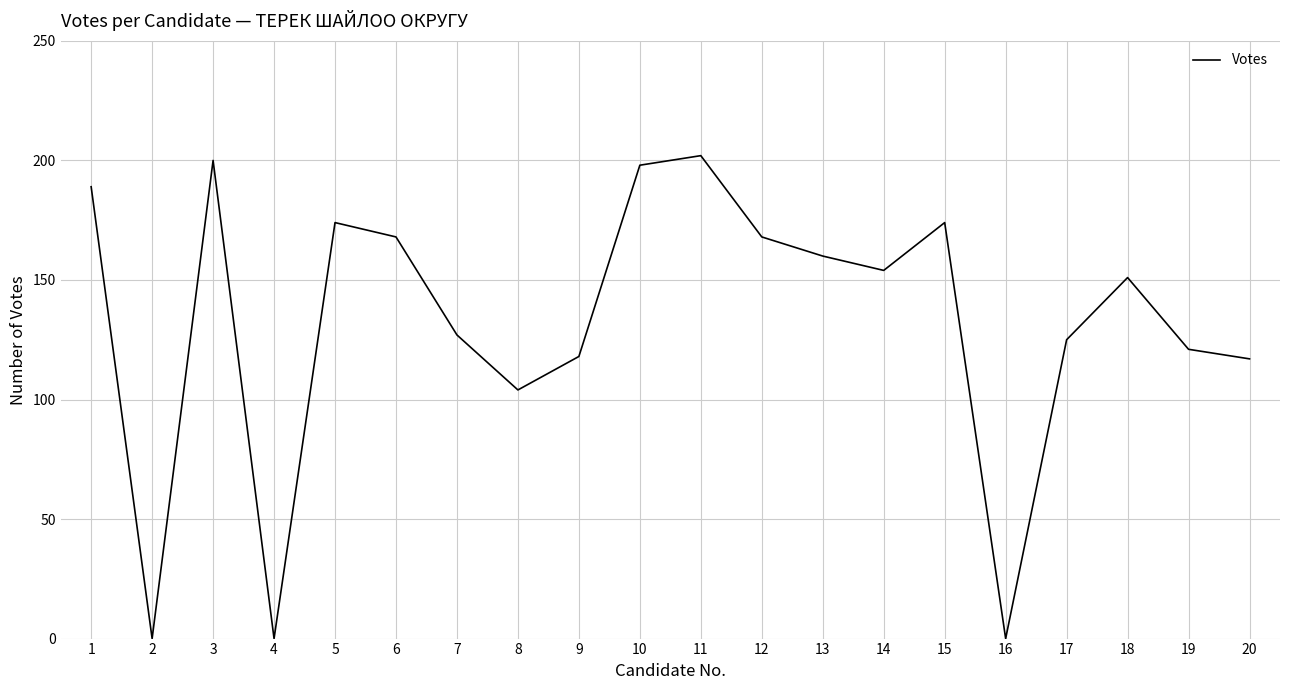

Reading left to right, what are all the values shown in this chart?

189	0	200	0	174	168	127	104	118	198	202	168	160	154	174	0	125	151	121	117